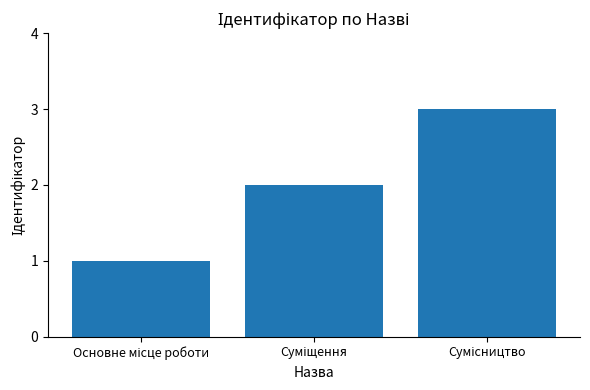

What is the sum of all values?

6